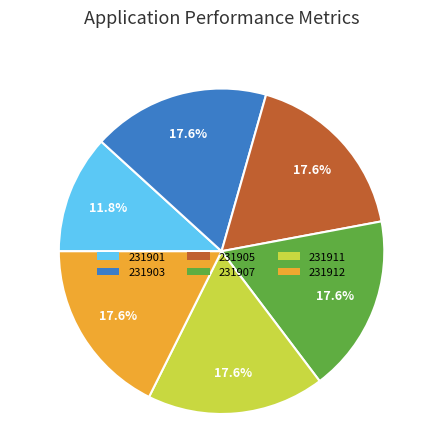

Is there a majority slice in this chart?

No